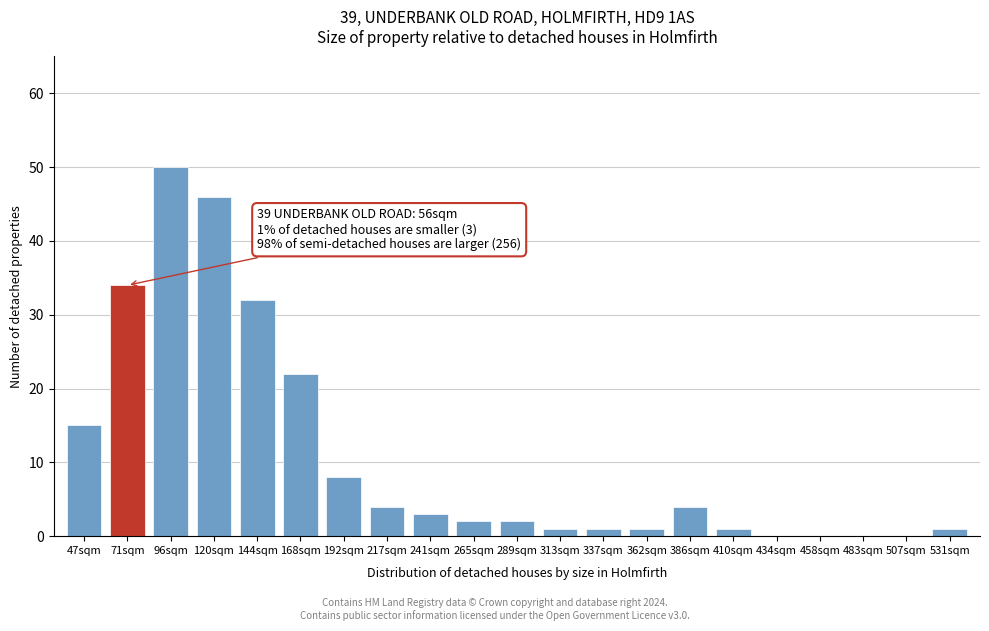

Reading left to right, extract all data points from this chart.

47sqm=15	71sqm=34	96sqm=50	120sqm=46	144sqm=32	168sqm=22	192sqm=8	217sqm=4	241sqm=3	265sqm=2	289sqm=2	313sqm=1	337sqm=1	362sqm=1	386sqm=4	410sqm=1	434sqm=0	458sqm=0	483sqm=0	507sqm=0	531sqm=1